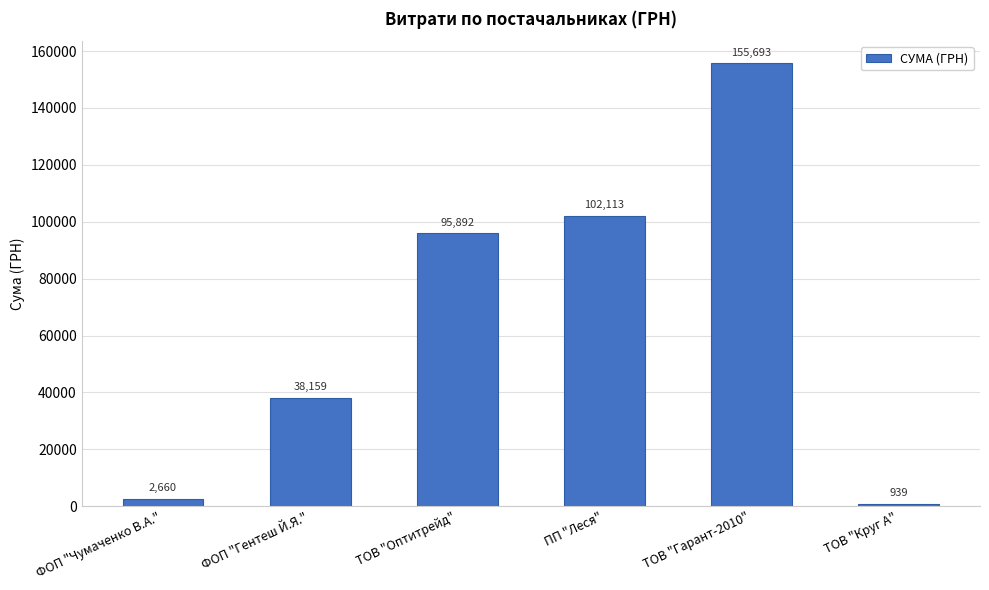

What position from the left is ТОВ "Круг А"?

6